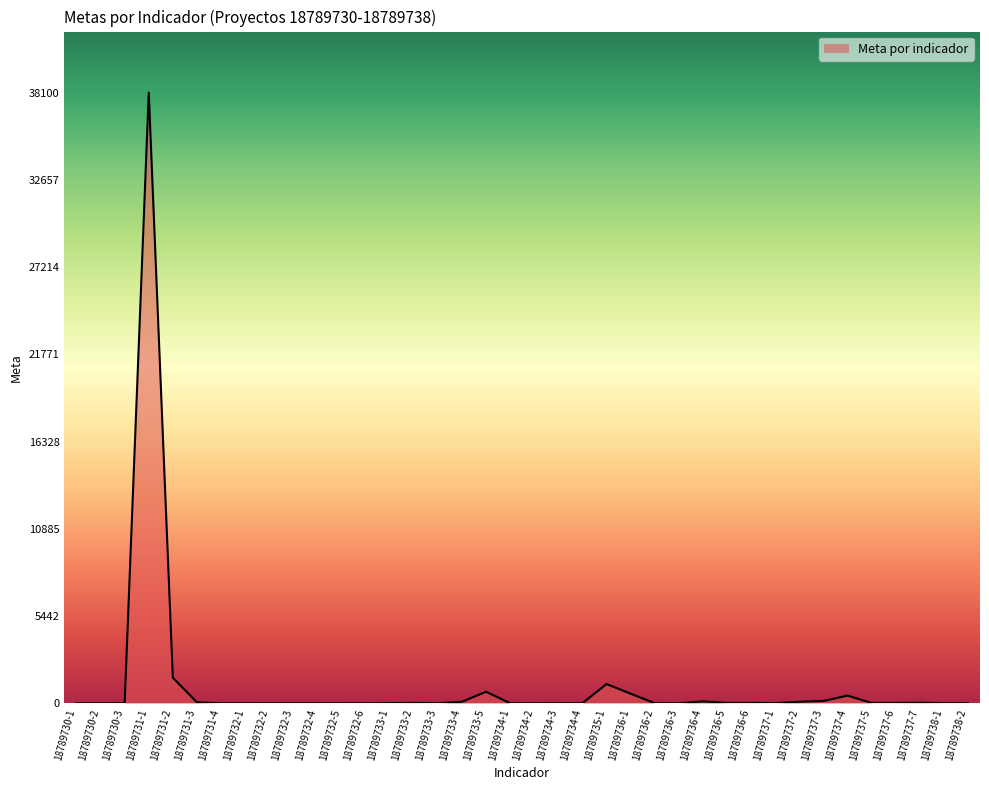

Which label corresponds to the largest value in the chart?

18789731-1